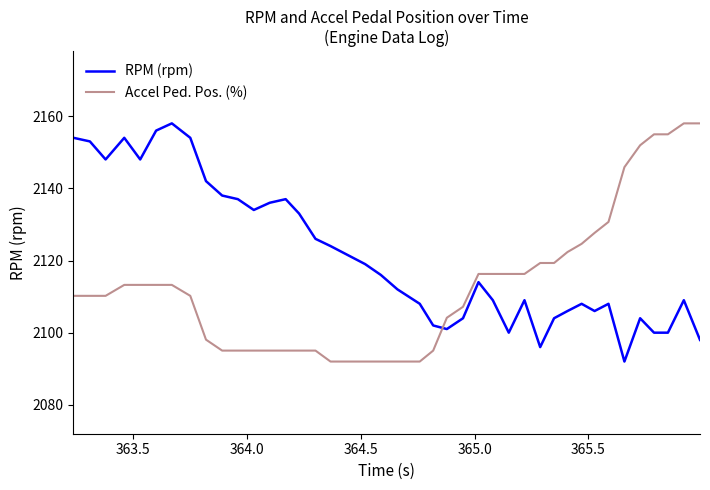

True or false: RPM (rpm) and Accel Ped. Pos. (%) cross at least once.

True